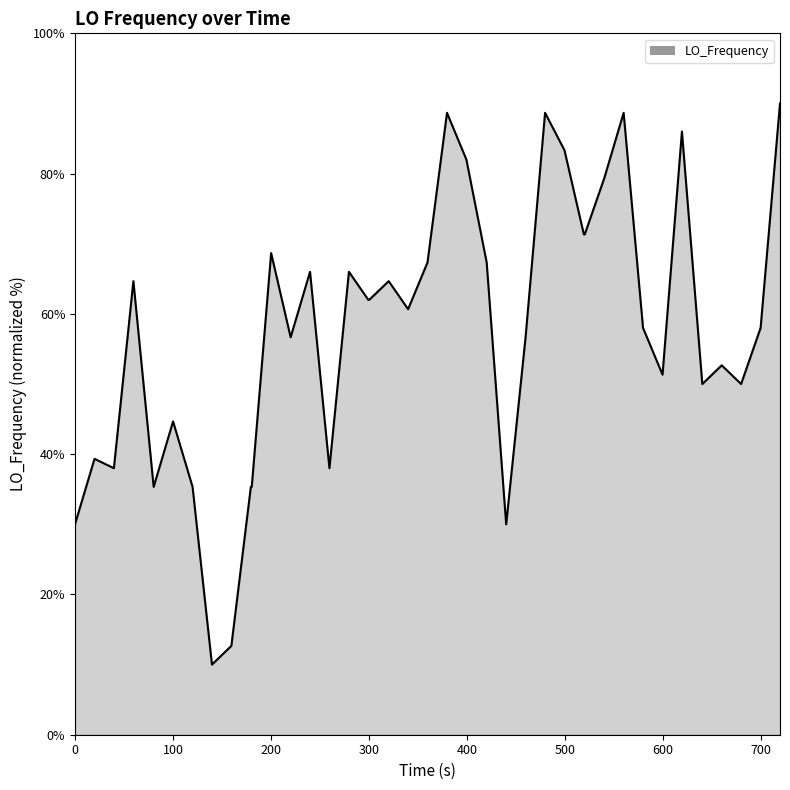

What is the difference between the maximum and minimum values?

80.0